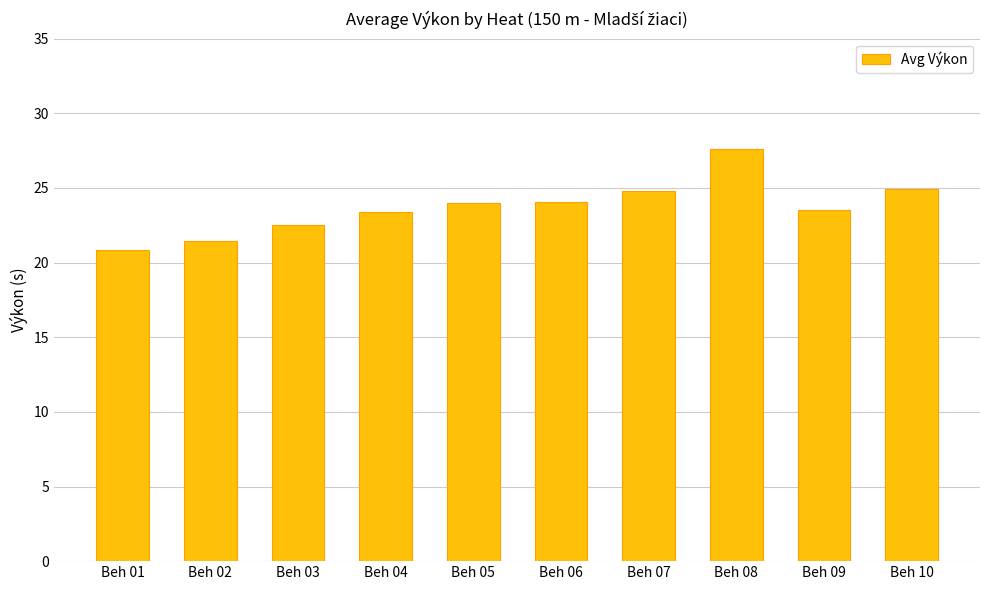

Does the chart contain stacked bars?

No